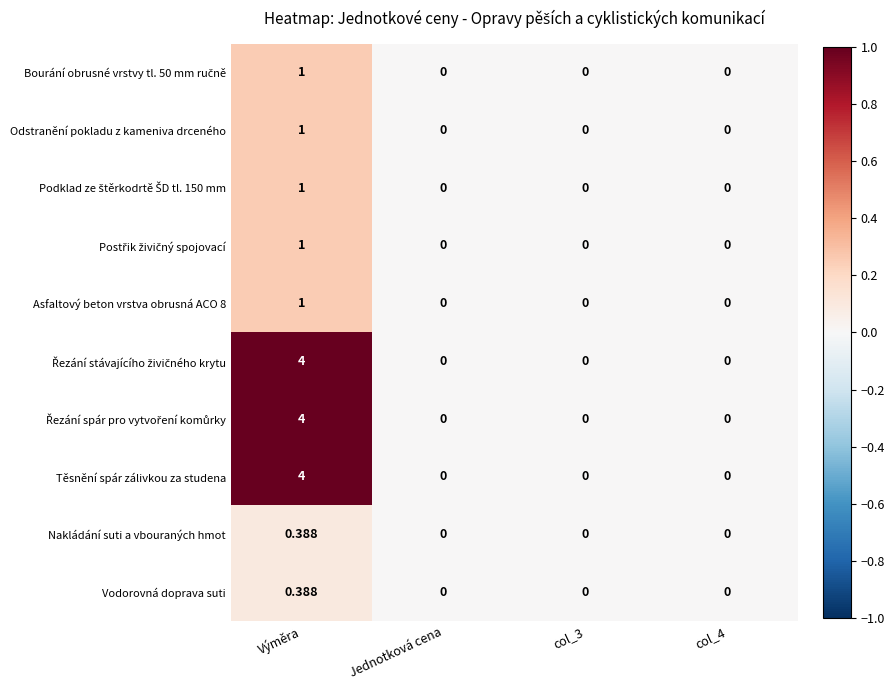

At which label does Asfaltový beton vrstva obrusná ACO 8 reach its peak?

Výměra